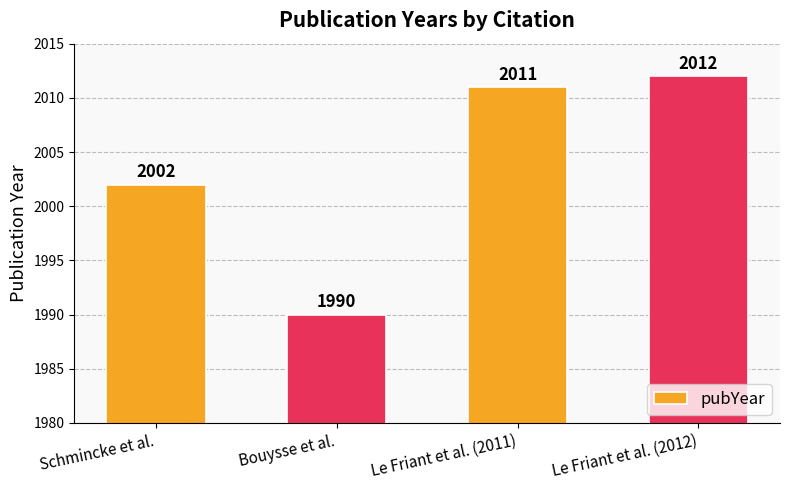

How many categories are shown in the chart?

4